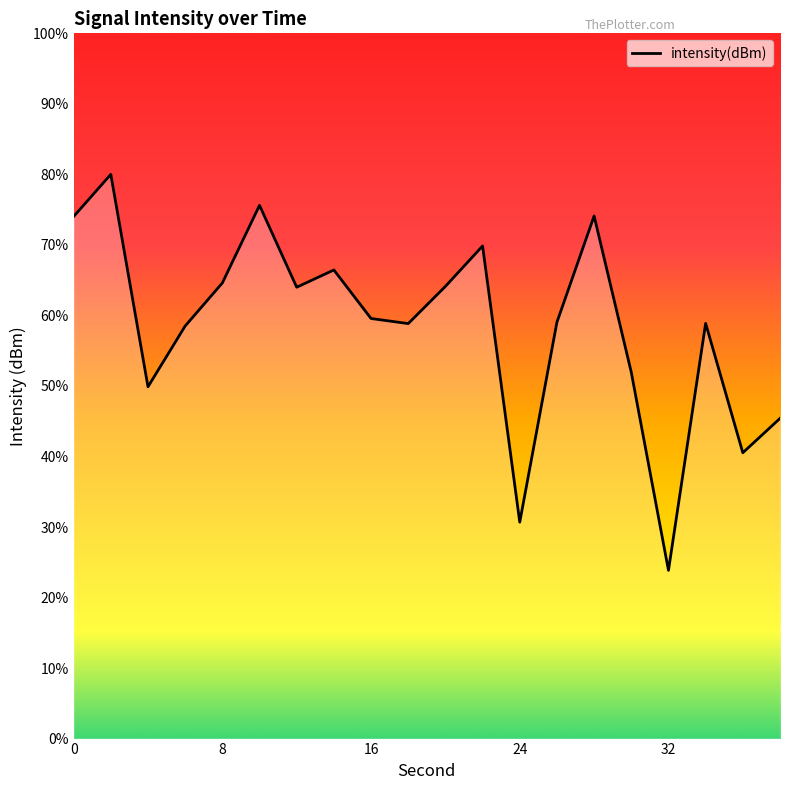

The value at 36 is -139.7. True or false?

True